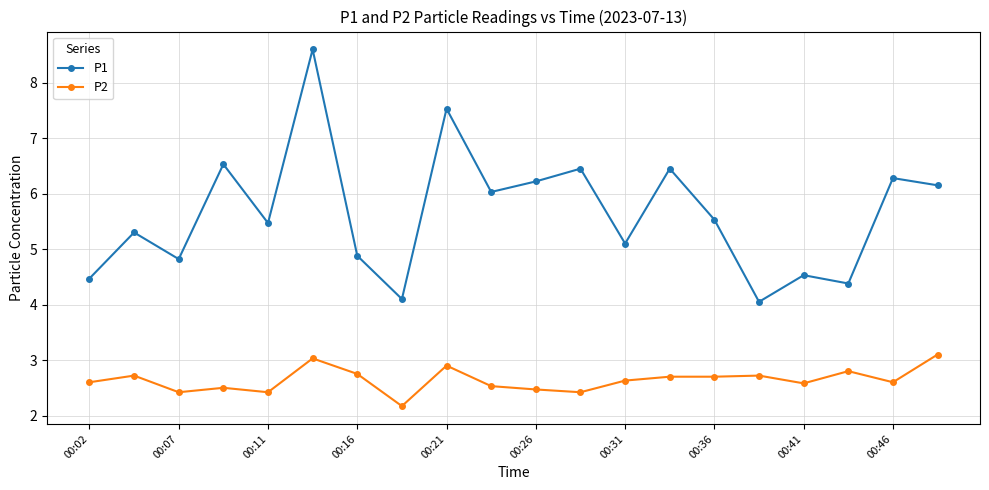

At how many categories does at least one series exceed 2?

20